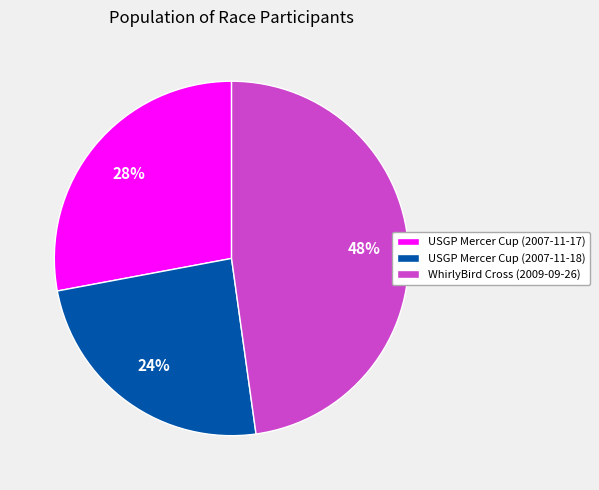

The WhirlyBird Cross (2009-09-26) slice represents 41% of the pie. True or false?

False